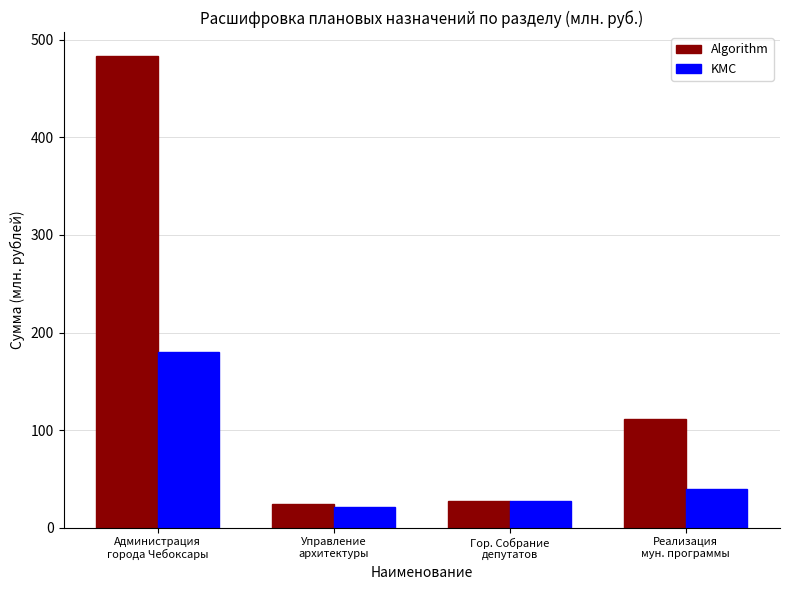

Where is Algorithm nearest to the value 253?

Реализация
мун. программы